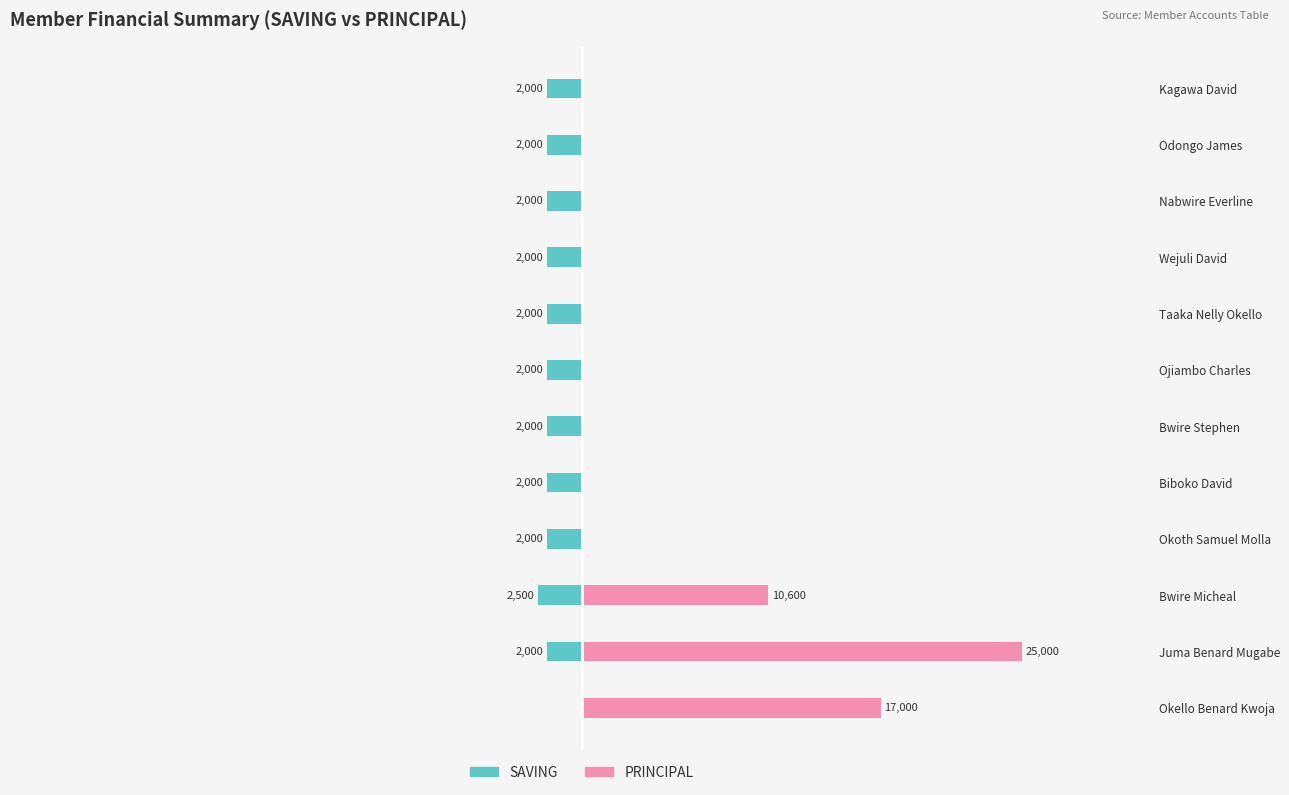

How many bars are there in total?

24